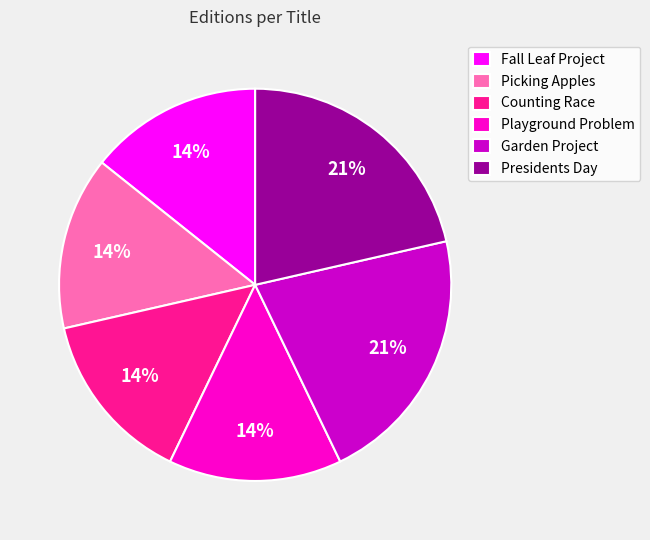

The Presidents Day slice represents 7% of the pie. True or false?

False